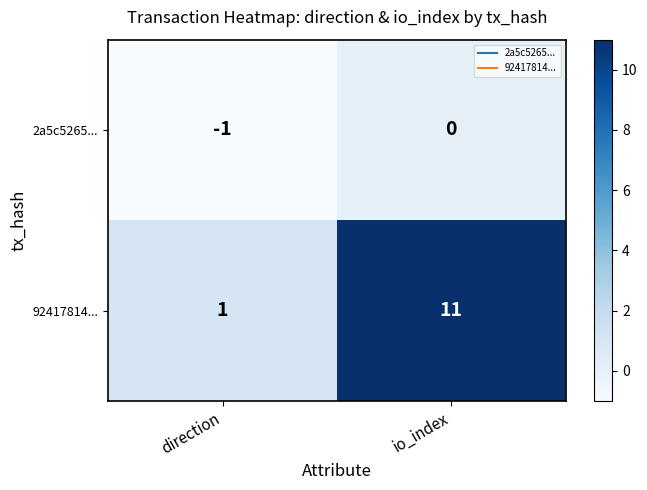

Reading left to right, extract all data points from this chart.

2a5c5265...: -1	0
92417814...: 1	11